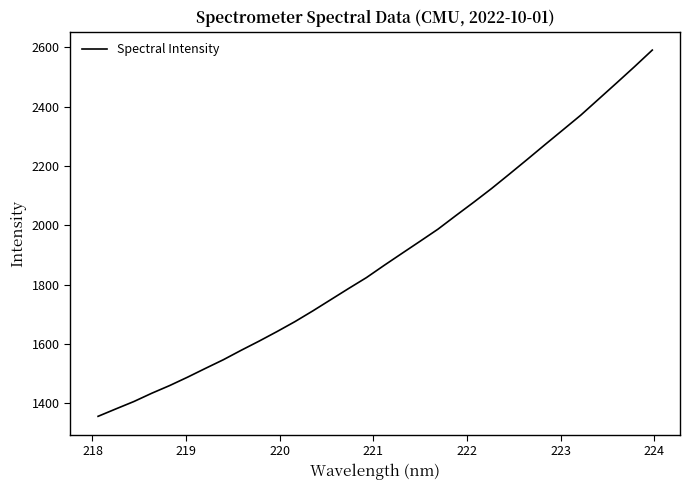

What is the minimum value shown in the chart?

1356.2